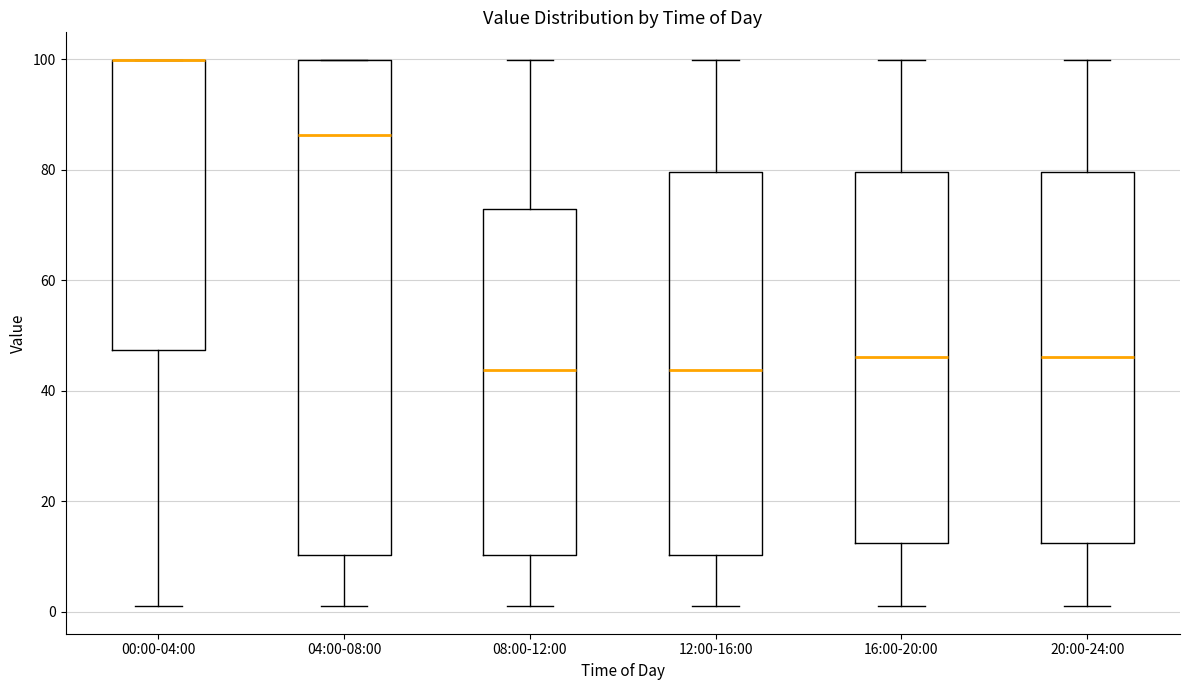

Reading left to right, read every box against the y-axis: the position of its median line, the range the box covers, and the ends of its whiskers. The values are not printed on the chart, so give them approximately, as read against the axis.

00:00-04:00: median 100 (drawn on the box's upper edge), box 48 to 100, whiskers 2 to 100
04:00-08:00: median 86, box 10 to 100, whiskers 2 to 100
08:00-12:00: median 44, box 10 to 72, whiskers 2 to 100
12:00-16:00: median 44, box 10 to 80, whiskers 2 to 100
16:00-20:00: median 46, box 12 to 80, whiskers 2 to 100
20:00-24:00: median 46, box 12 to 80, whiskers 2 to 100